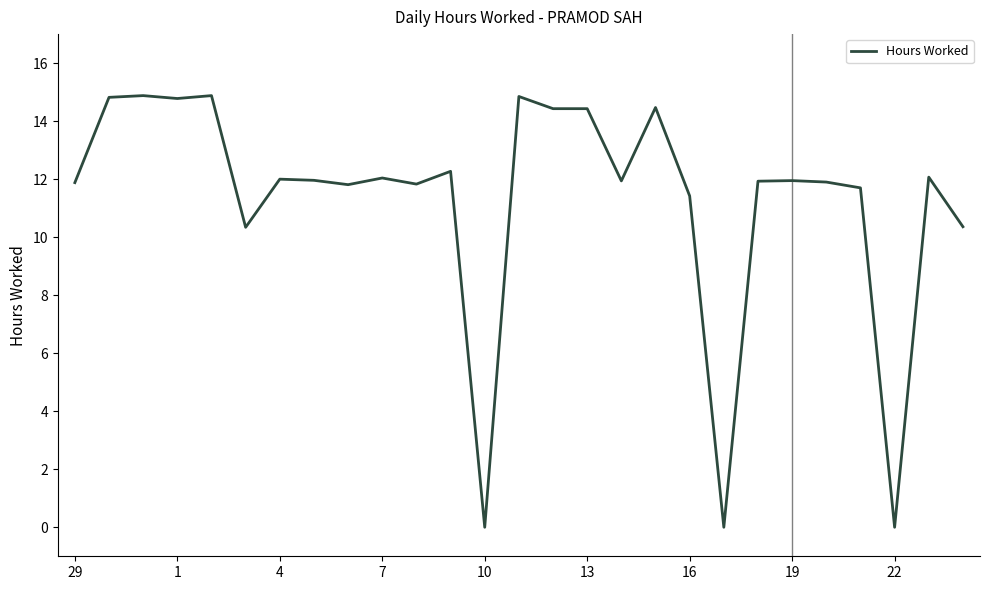

What is the greatest value displayed?

14.9